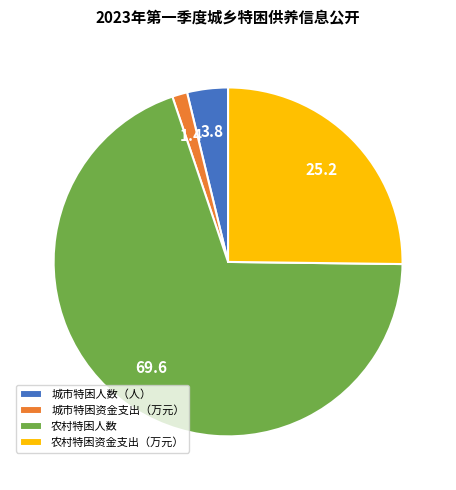

Rank the categories by value from highest to lowest.

农村特困人数, 农村特困资金支出（万元）, 城市特困人数（人）, 城市特困资金支出（万元）